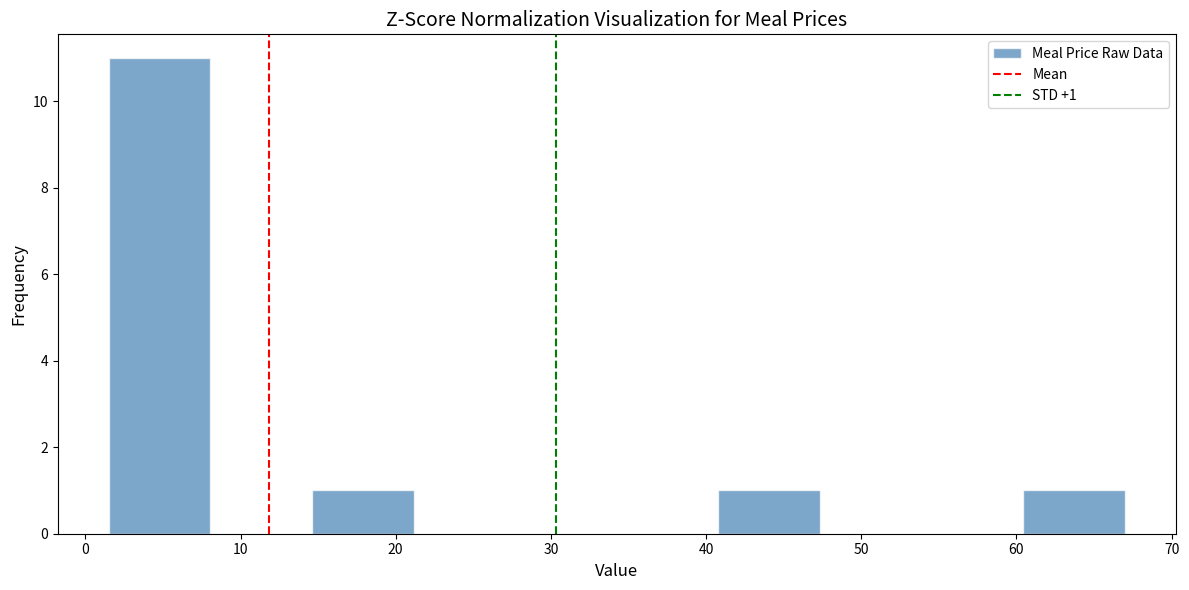

Which range on the x-axis has the tallest bar?

2 to 8